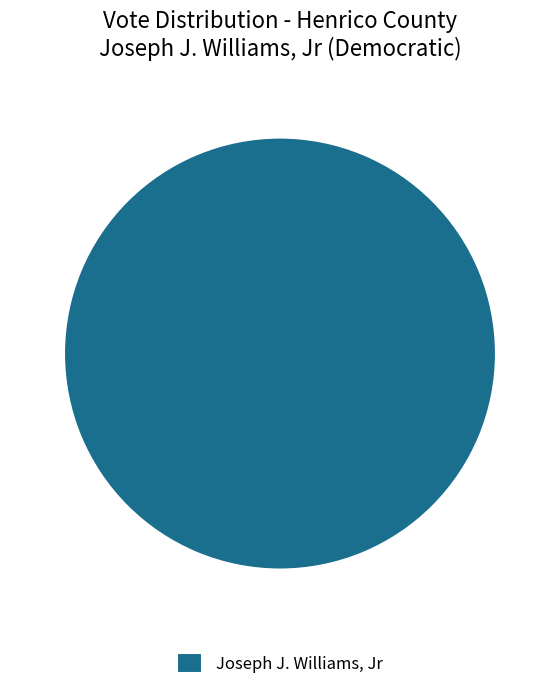

True or false: Joseph J. Williams, Jr accounts for 100% of the total.

True